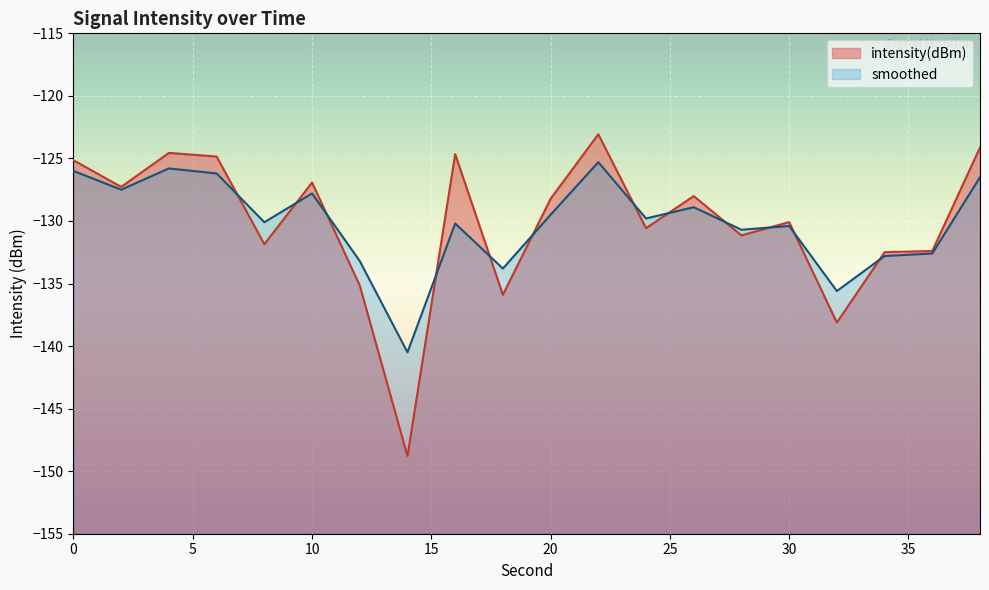

Which series has the largest range (max minus min)?

intensity(dBm)